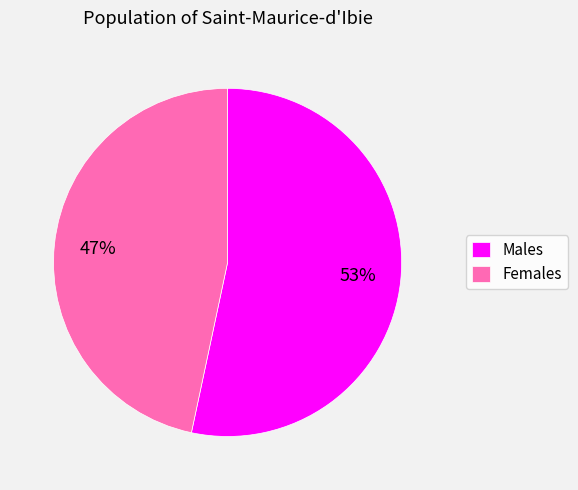

To the nearest percent, what percentage of the pie is Males?

53%